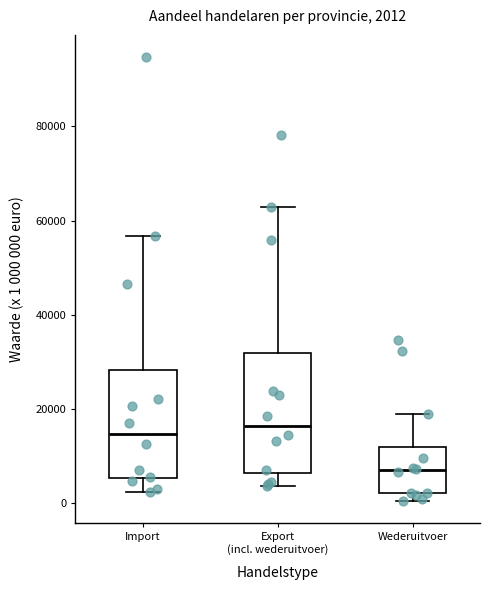

Which box is the tallest, from its lower edge to its upper edge?

Export (incl. wederuitvoer)